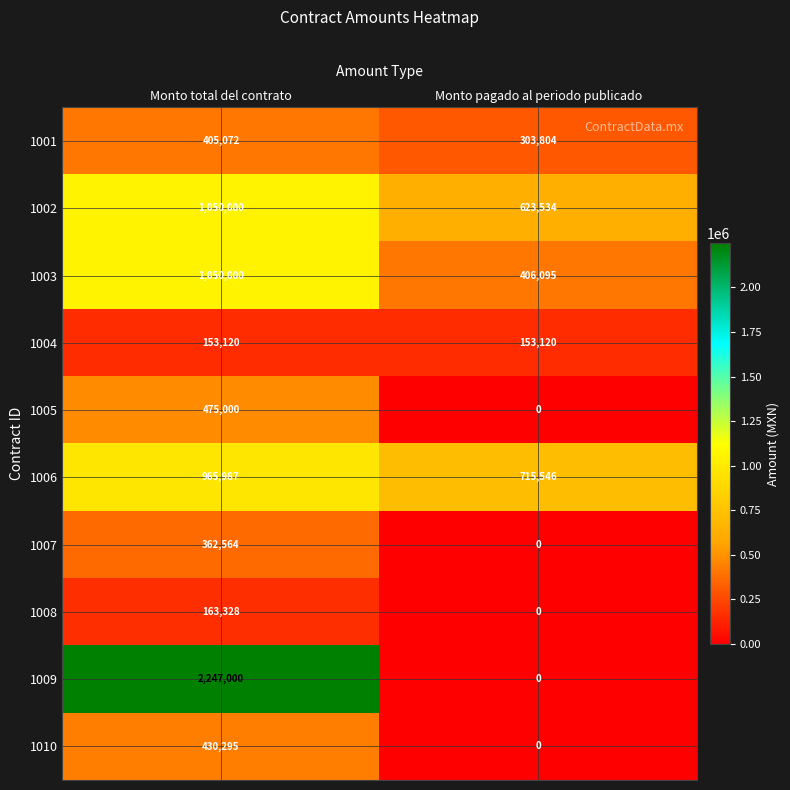

True or false: 1007 has a value of 220480 at Monto pagado al periodo publicado.

False